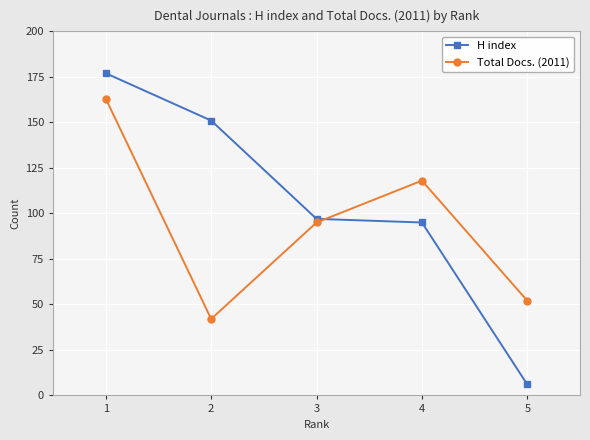

What is the lowest value of the H index series?

6